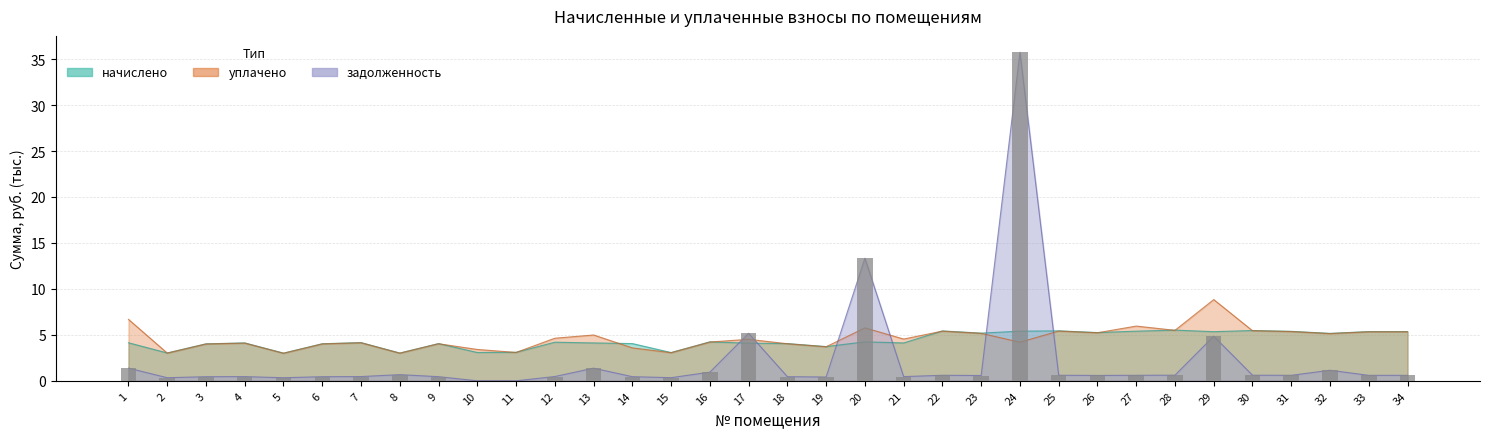

What is the difference between the начислено values at 1 and 24?

1.3